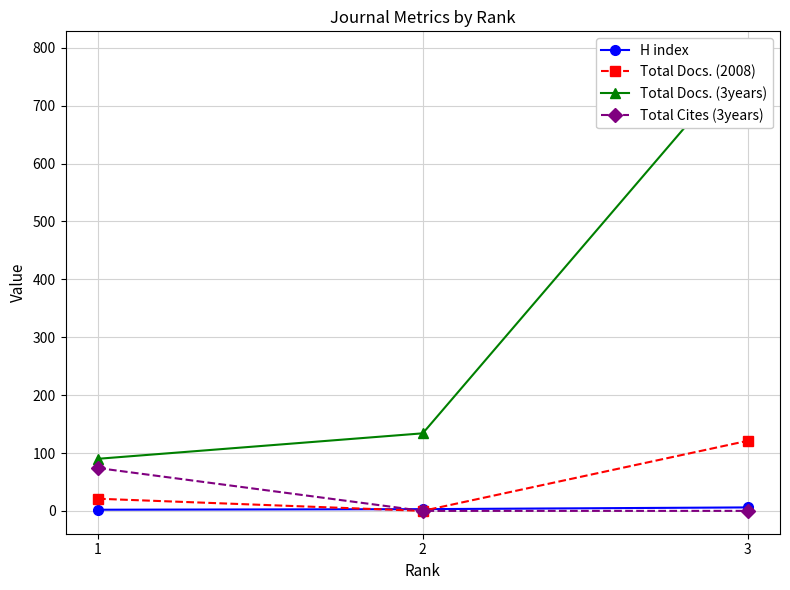

What is the value of the Total Docs. (3years) point at the 2nd from the left?

134